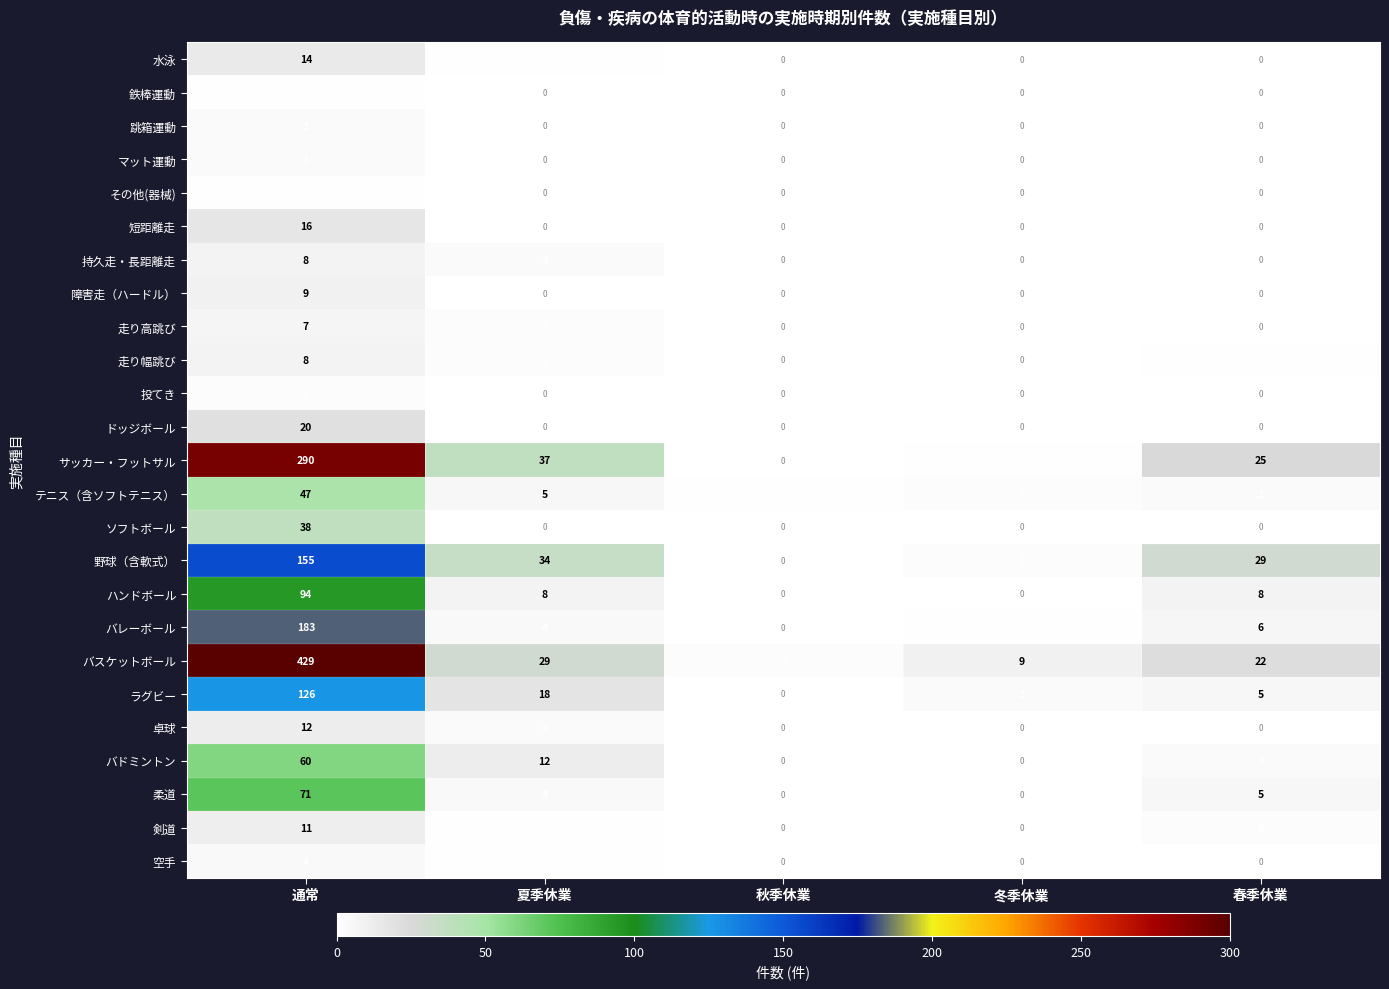

What is the difference between the maximum and minimum values in the 空手 series?

4